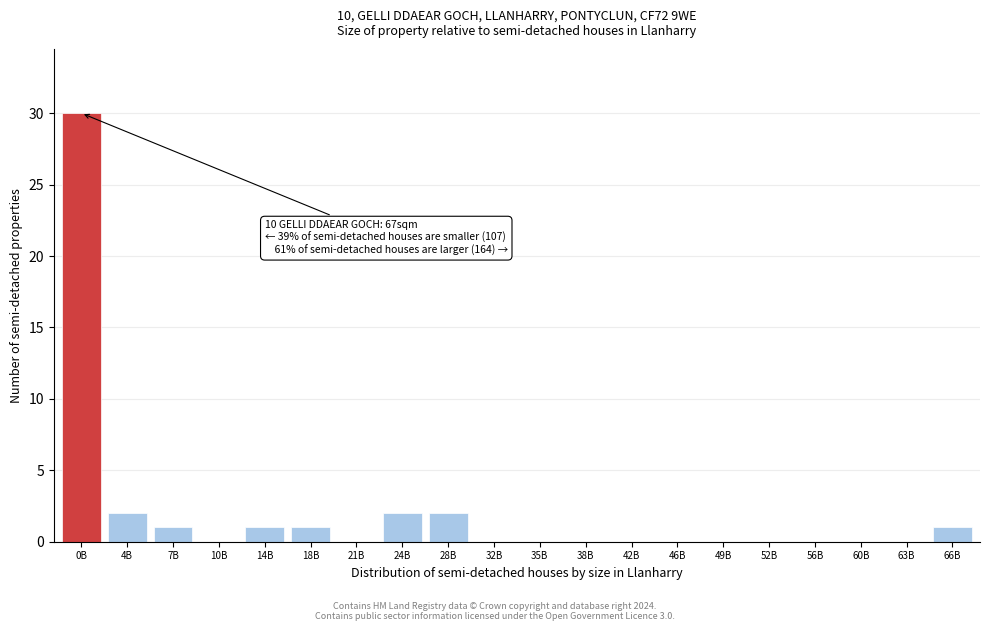

Reading left to right, transcribe all the data shown in this chart.

0B=30	4B=2	7B=1	10B=0	14B=1	18B=1	21B=0	24B=2	28B=2	32B=0	35B=0	38B=0	42B=0	46B=0	49B=0	52B=0	56B=0	60B=0	63B=0	66B=1